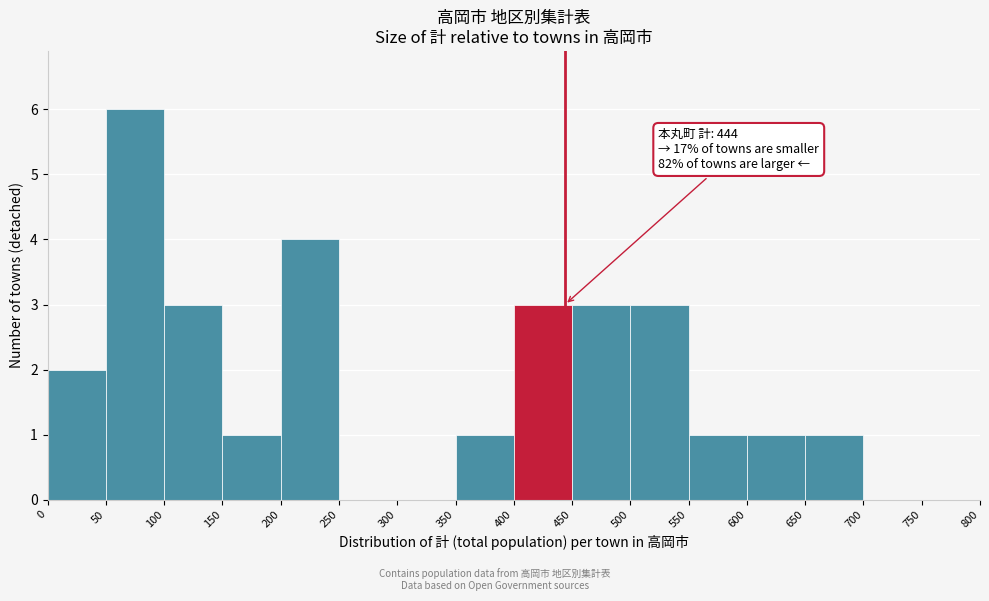

Which range on the x-axis has the tallest bar?

50 to 100